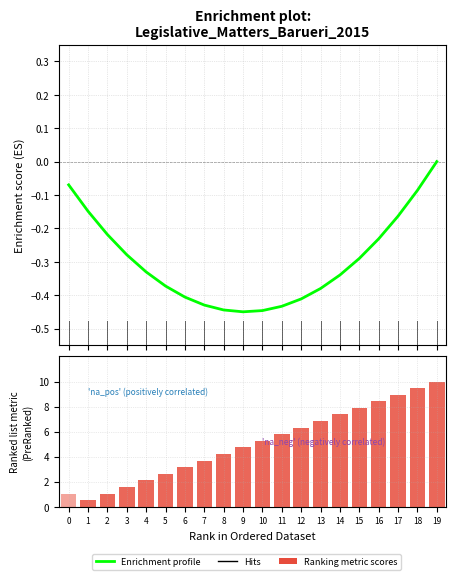

What are all the series names shown in the legend?

Enrichment profile, Ranking metric scores